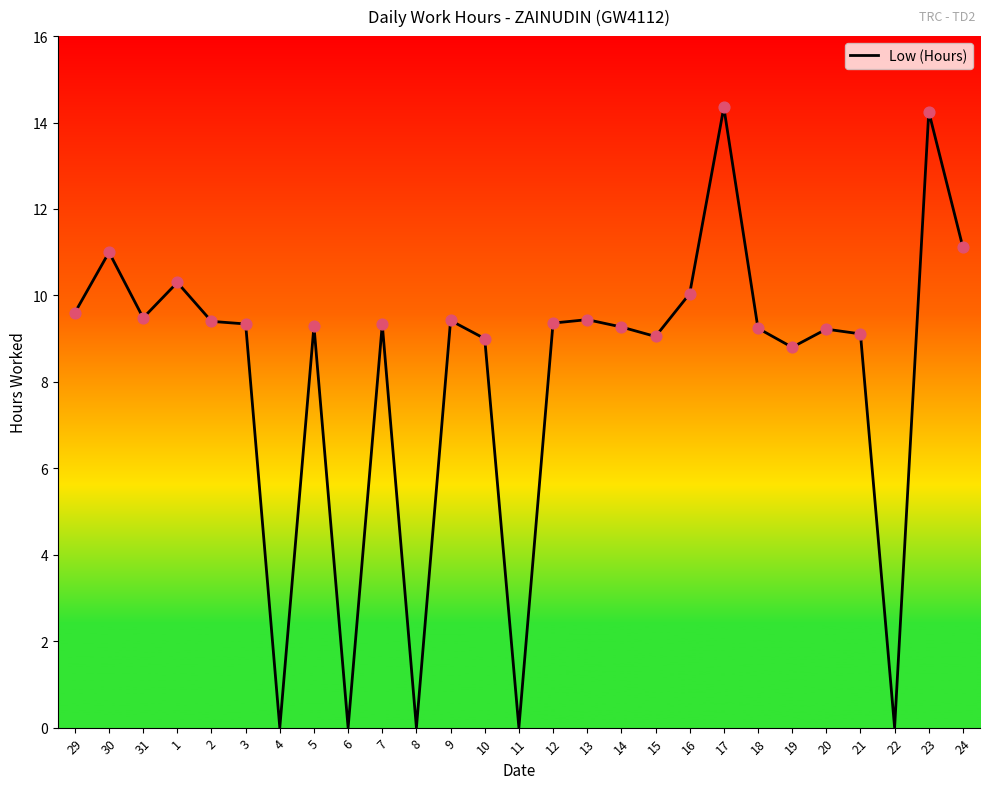

Which has a higher value, 10 or 14?

14